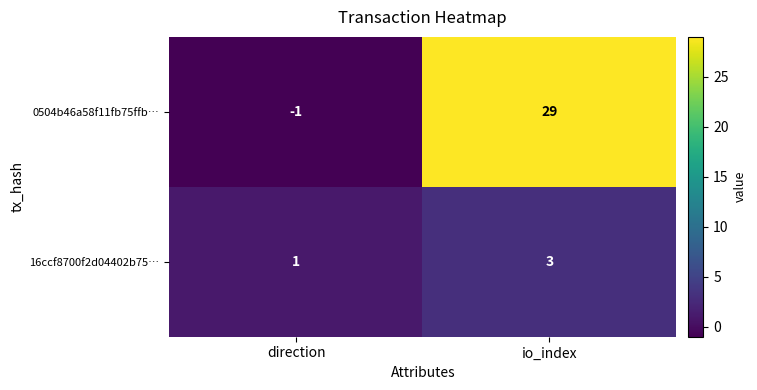

What is the total value across all series at io_index?

32